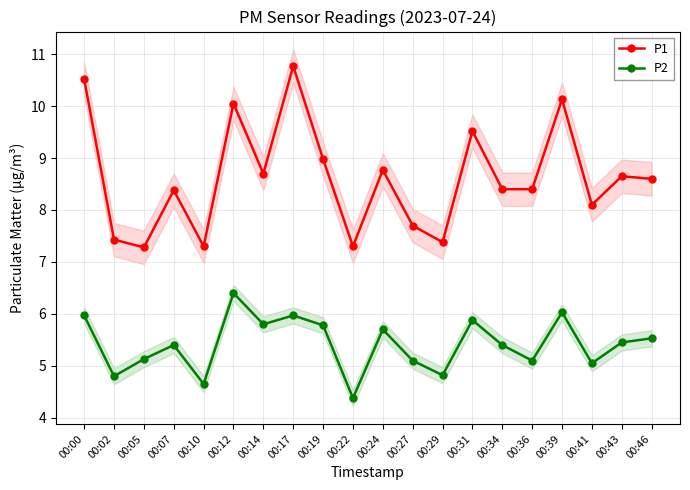

How many interior local peaks does the P2 series have?

6